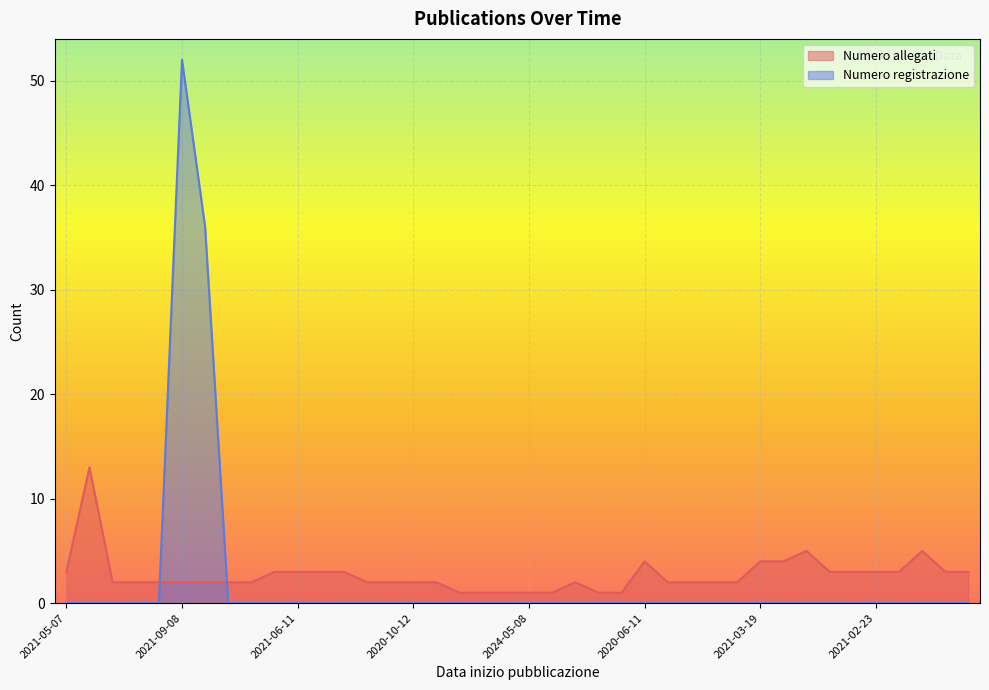

How many distinct data groups are displayed?

2